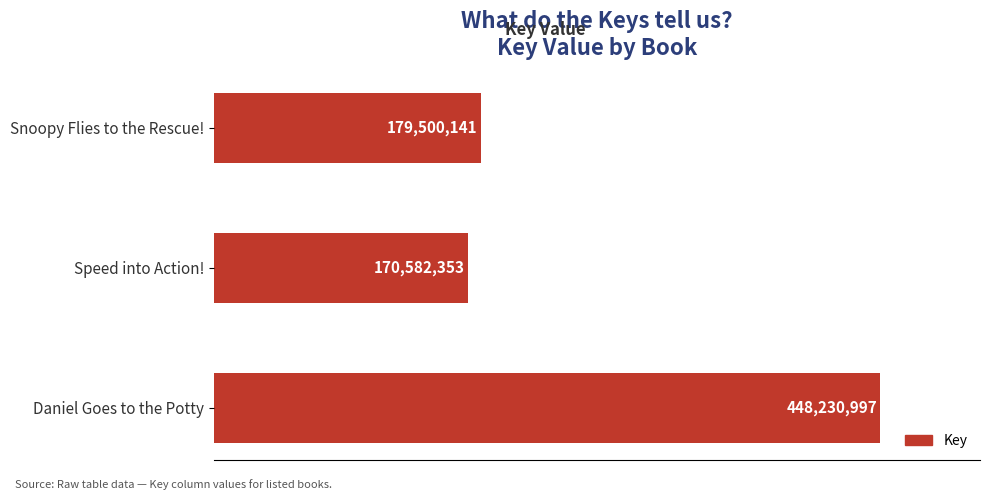

Does the chart contain any negative values?

No